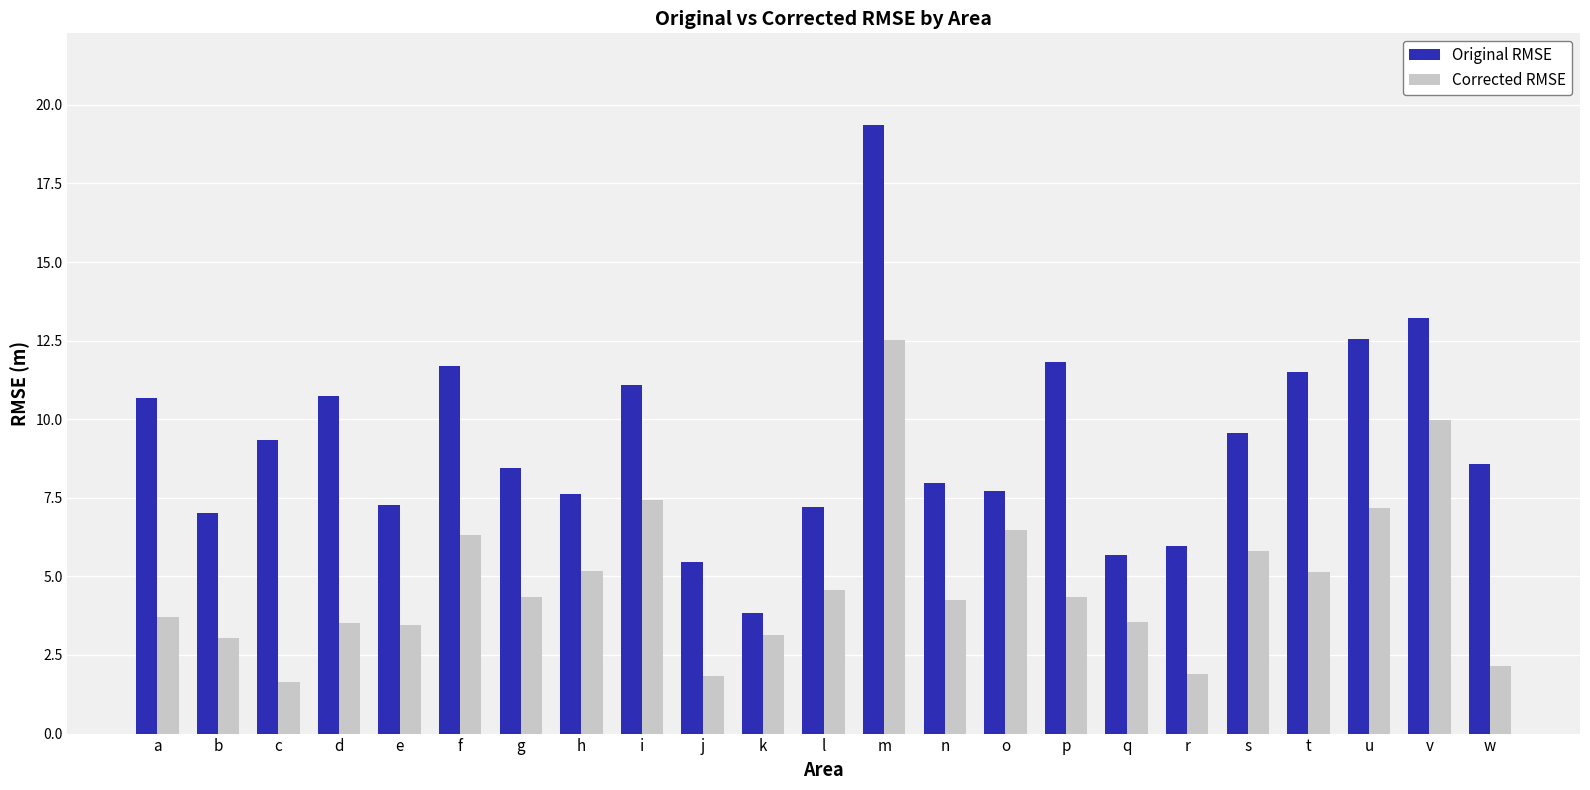

At t, list the series in order from smallest to largest.

Corrected RMSE, Original RMSE